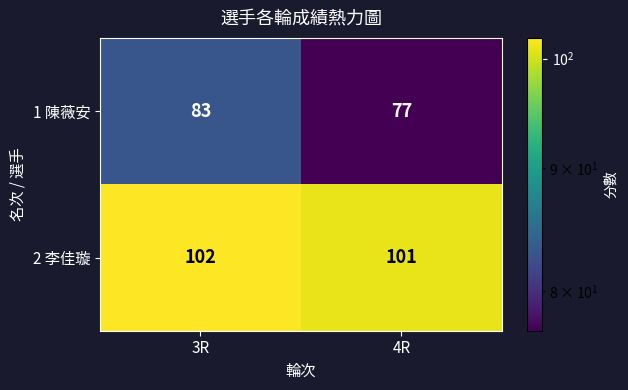

At which category is the sum across all series the highest?

3R